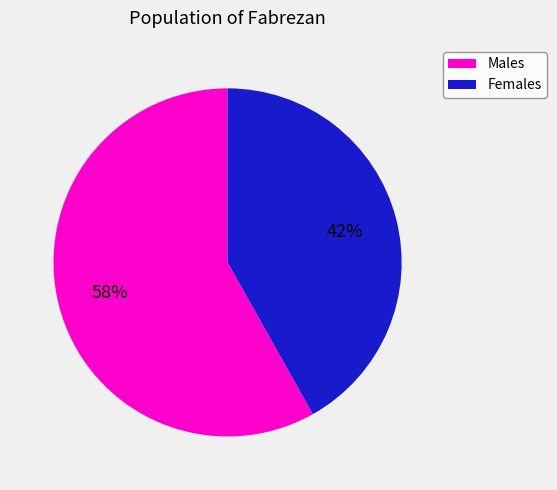

Is there any slice that represents more than half of the pie?

Yes